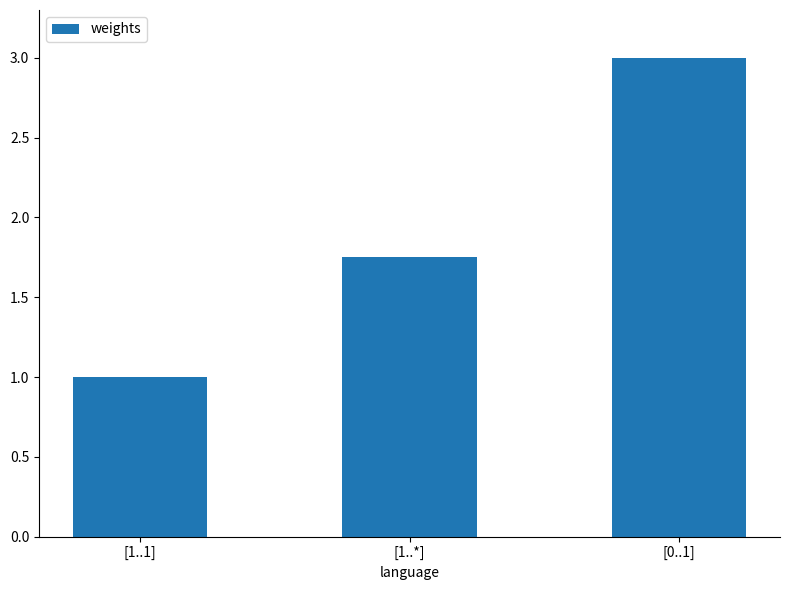

What value does the data have at [1..1]?

1.0